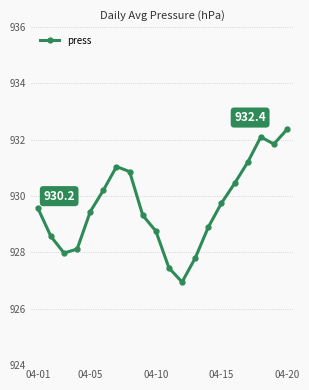

Does the chart have visible grid lines?

Yes